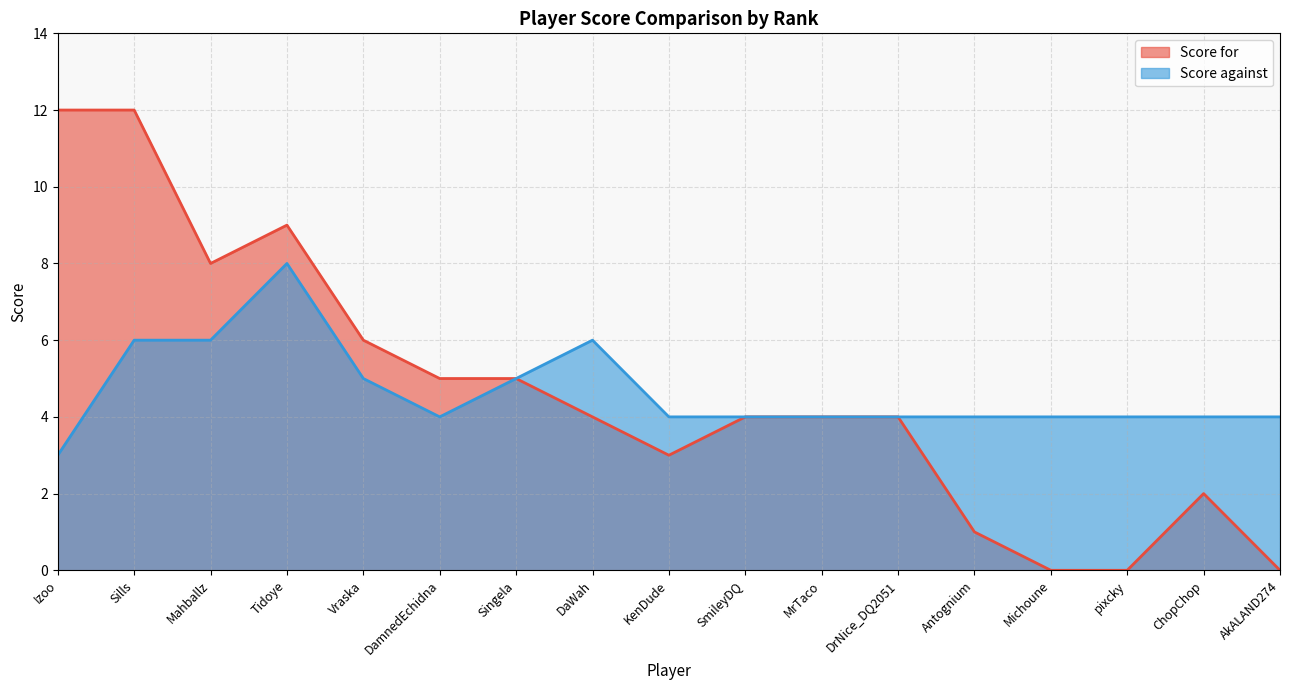

True or false: Score against has a value of 8 at Tidoye.

True